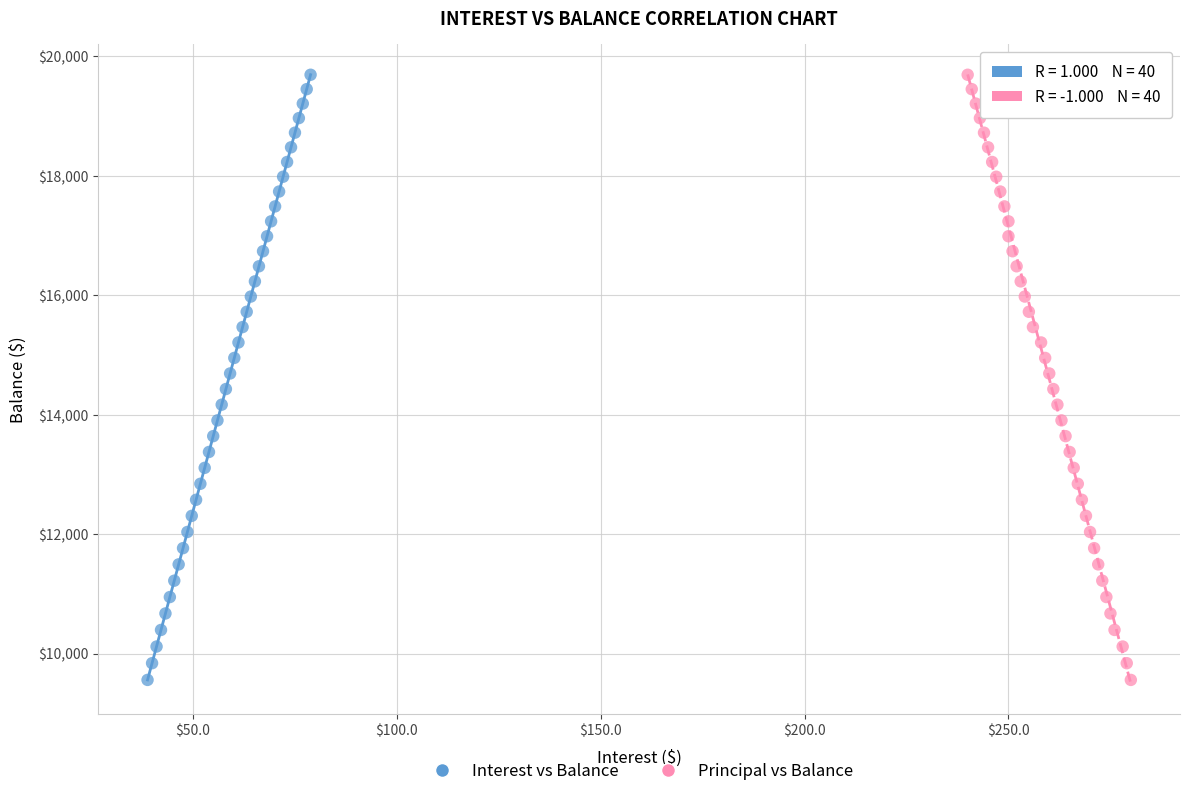

What are all the series names shown in the legend?

Interest vs Balance, Principal vs Balance